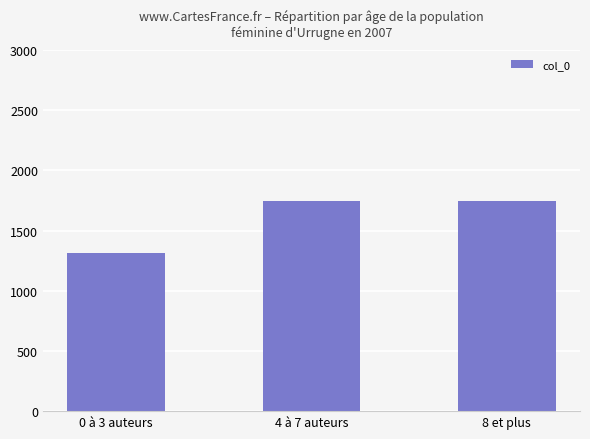

What is the sum of the values at 4 à 7 auteurs and 0 à 3 auteurs?

3059